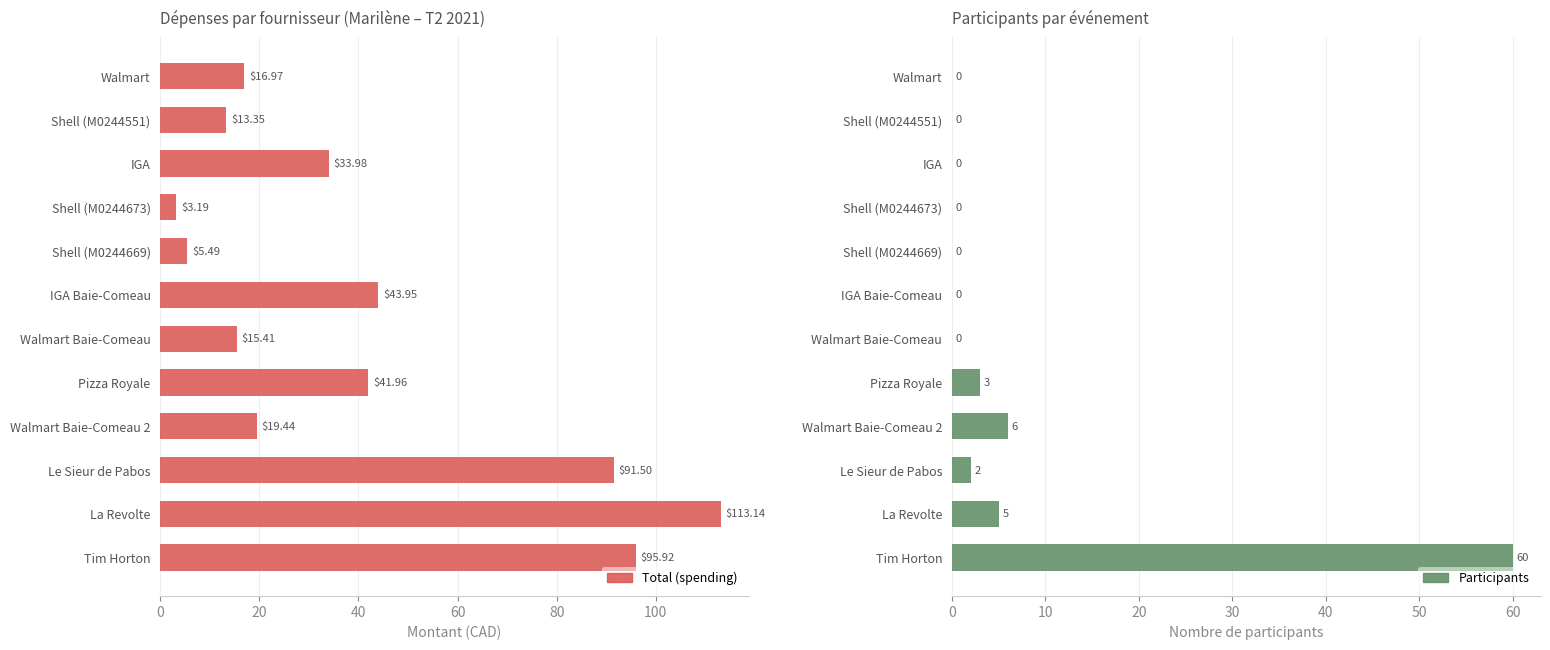

Is it true that Total (spending) equals 4.9 at Shell (M0244673)?

False